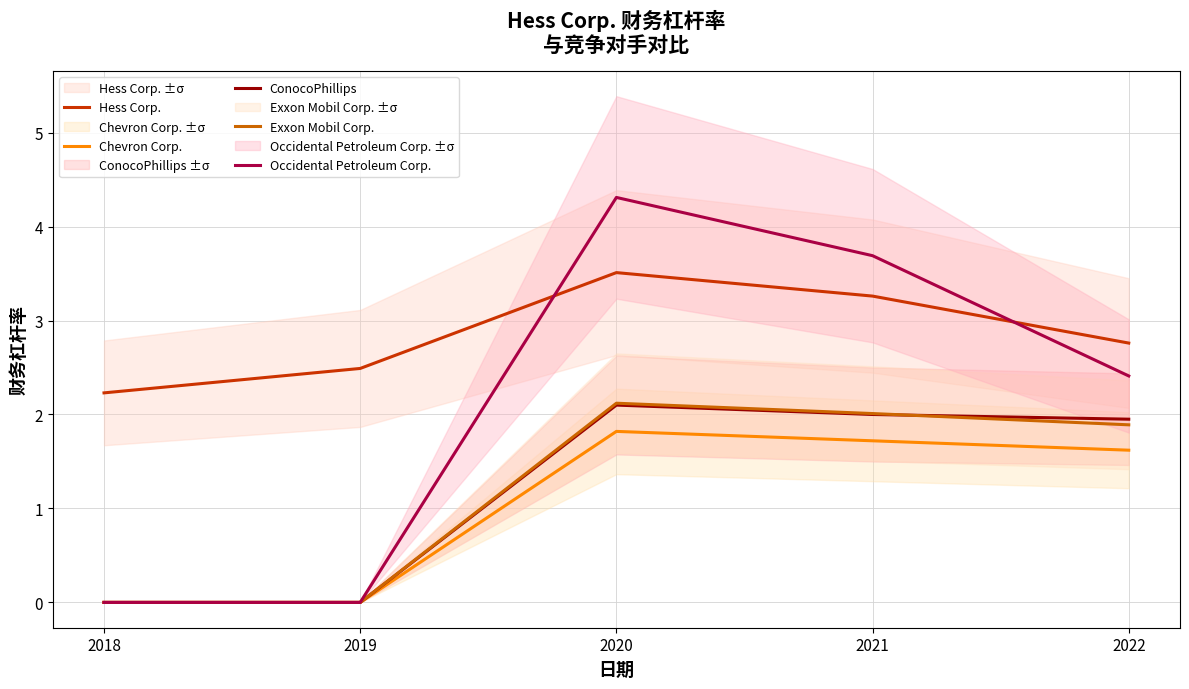

True or false: Occidental Petroleum Corp. has more than 0 points higher than both neighbors.

True